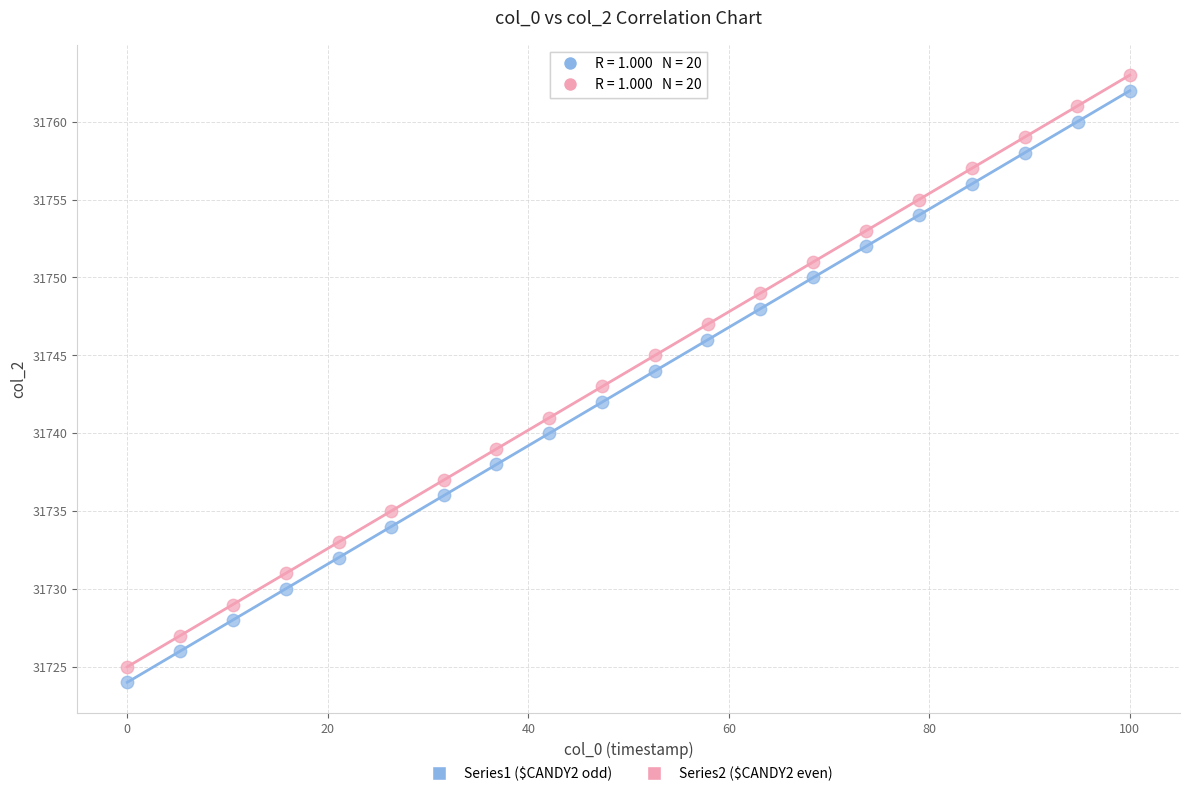

Which series reaches the maximum Y coordinate?

Series2 ($CANDY2 even)